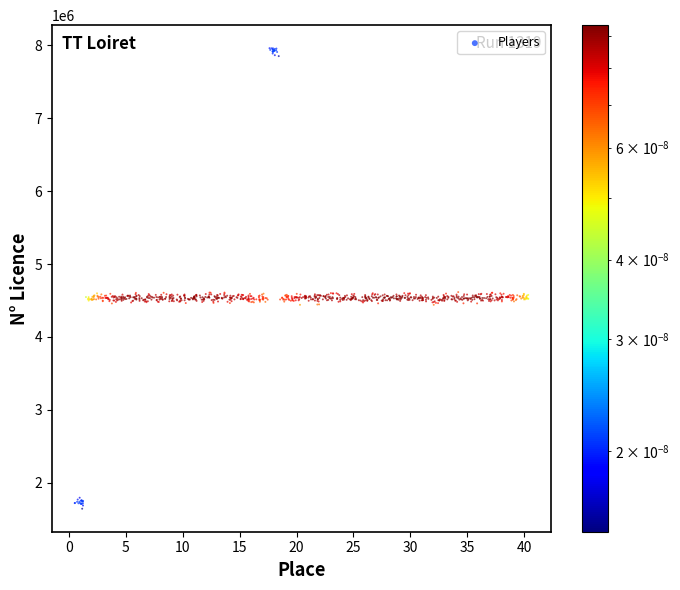

What is the range of Y values (max minus min)?

6319567.2